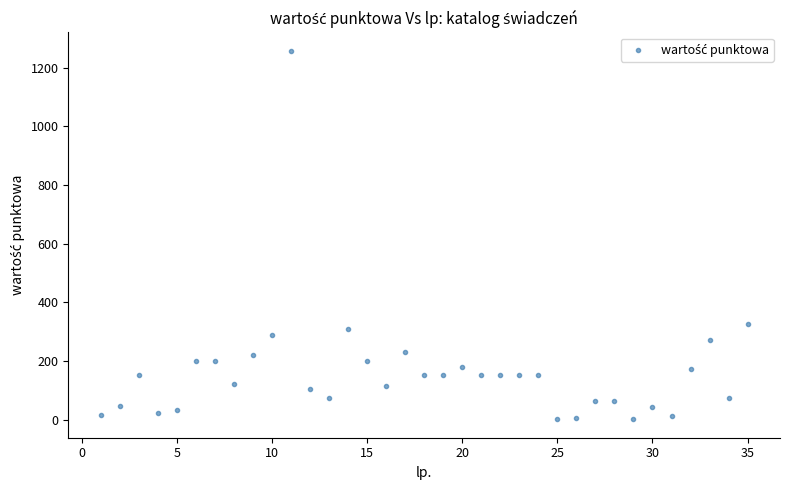

What Y value in the scatter plot is closest to 629?

326